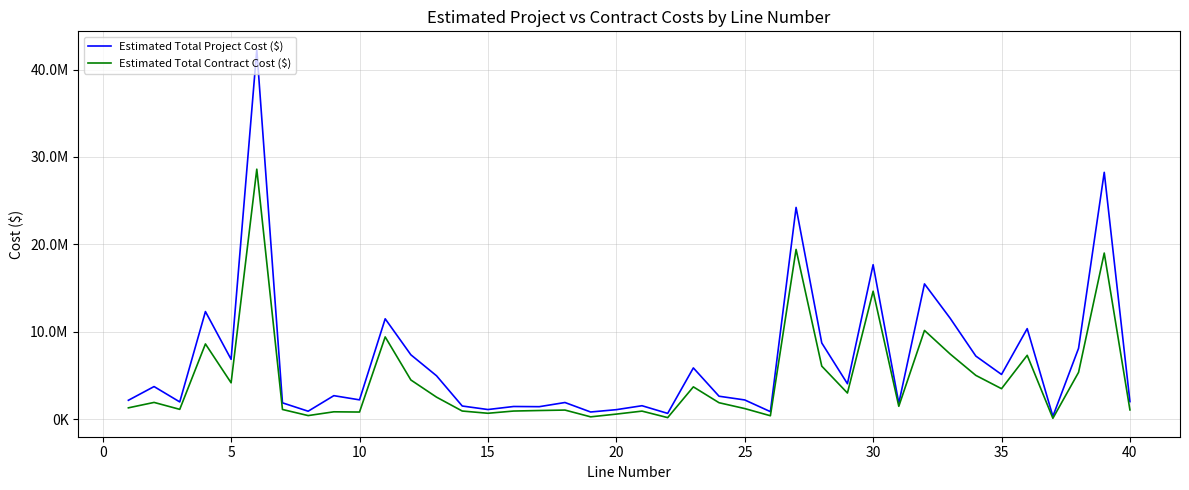

Rank the series by their average value, from lowest to highest.

Estimated Total Contract Cost ($), Estimated Total Project Cost ($)